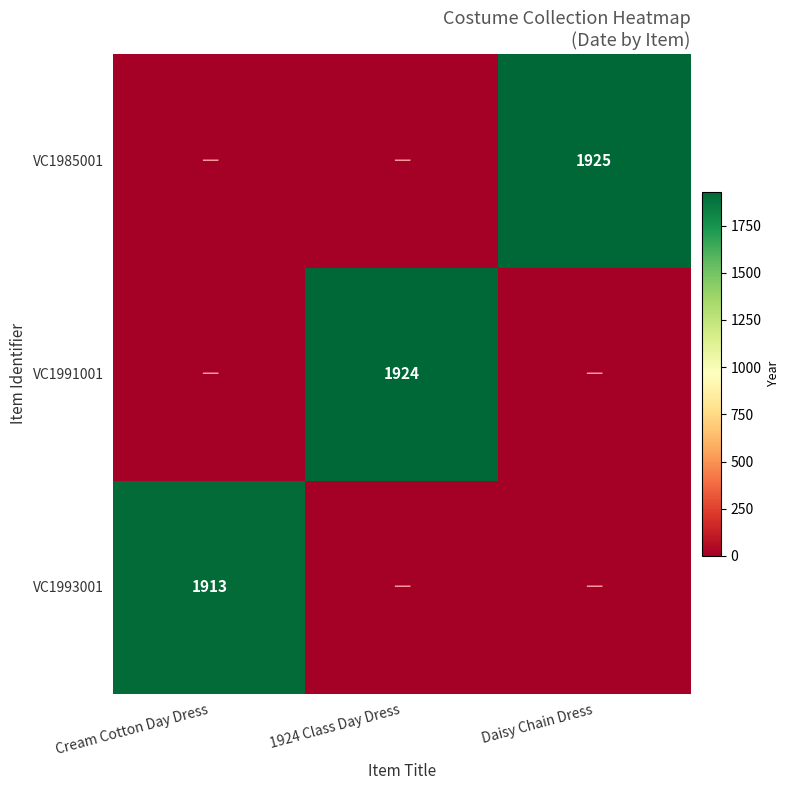

Is the value of VC1985001 at Daisy Chain Dress greater than the value of VC1991001 at 1924 Class Day Dress?

Yes